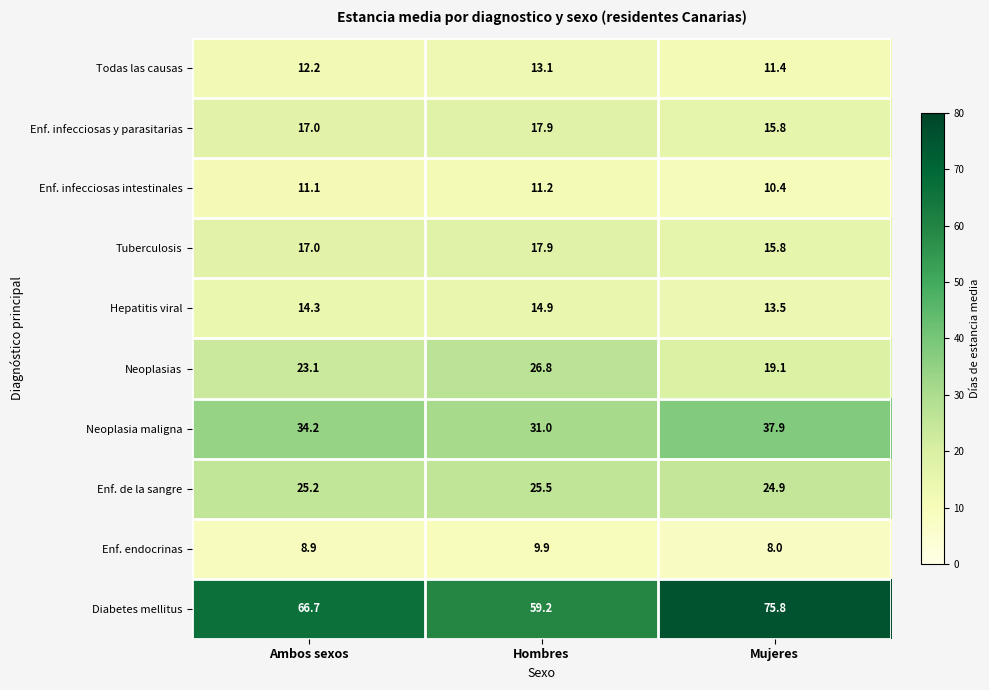

What is the approximate value of Todas las causas at Mujeres?

11.4